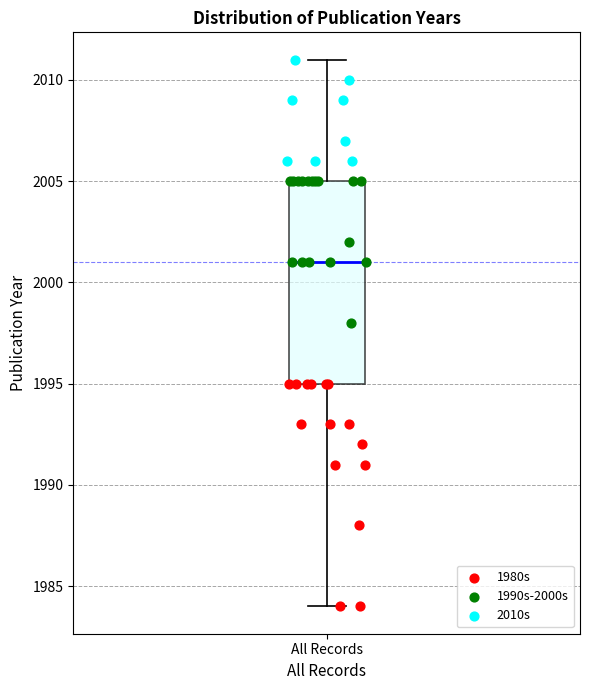

Transcribe this box plot: give where the median line is, the range the box spans, and where the two whiskers end, as read against the y-axis. The values are not printed on the chart, so give them approximately, as read against the axis.

median 2001, box 1995 to 2005, whiskers 1984 to 2011